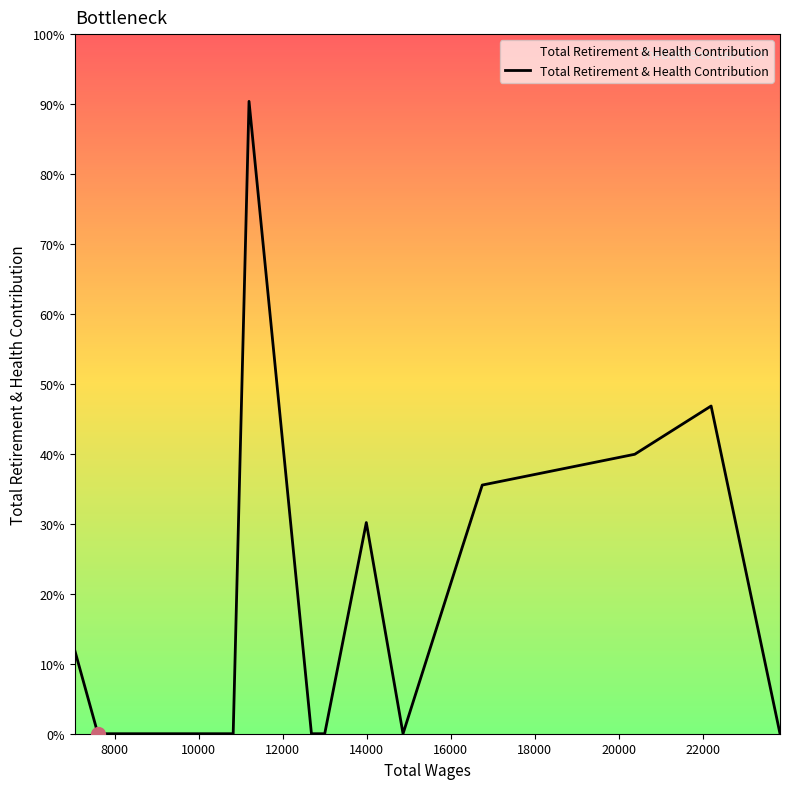

Does the chart have visible grid lines?

No